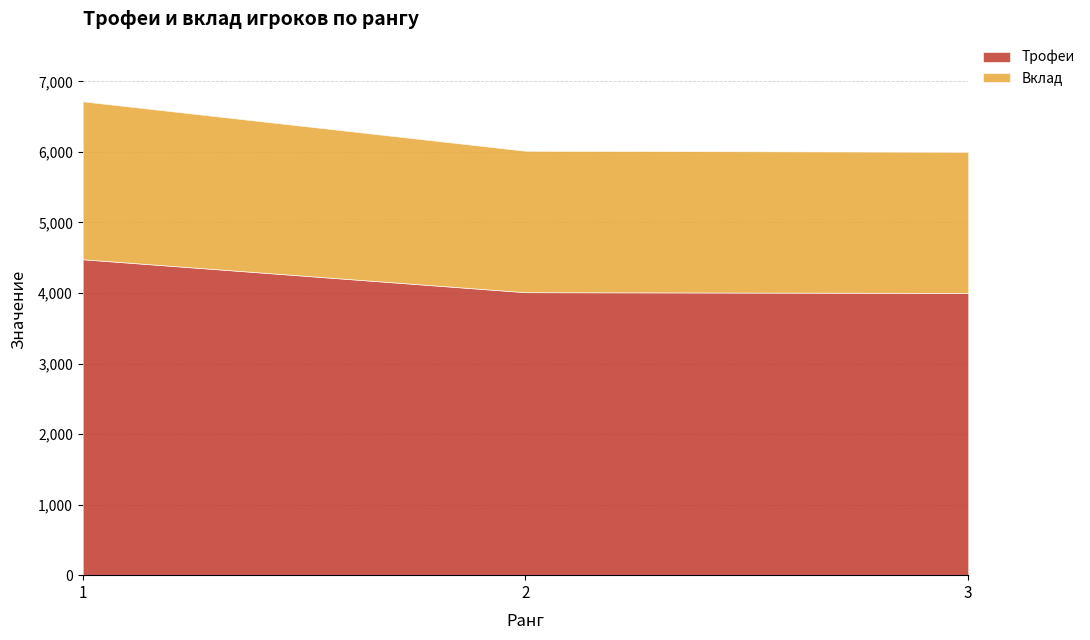

How many lines are shown in the chart?

2